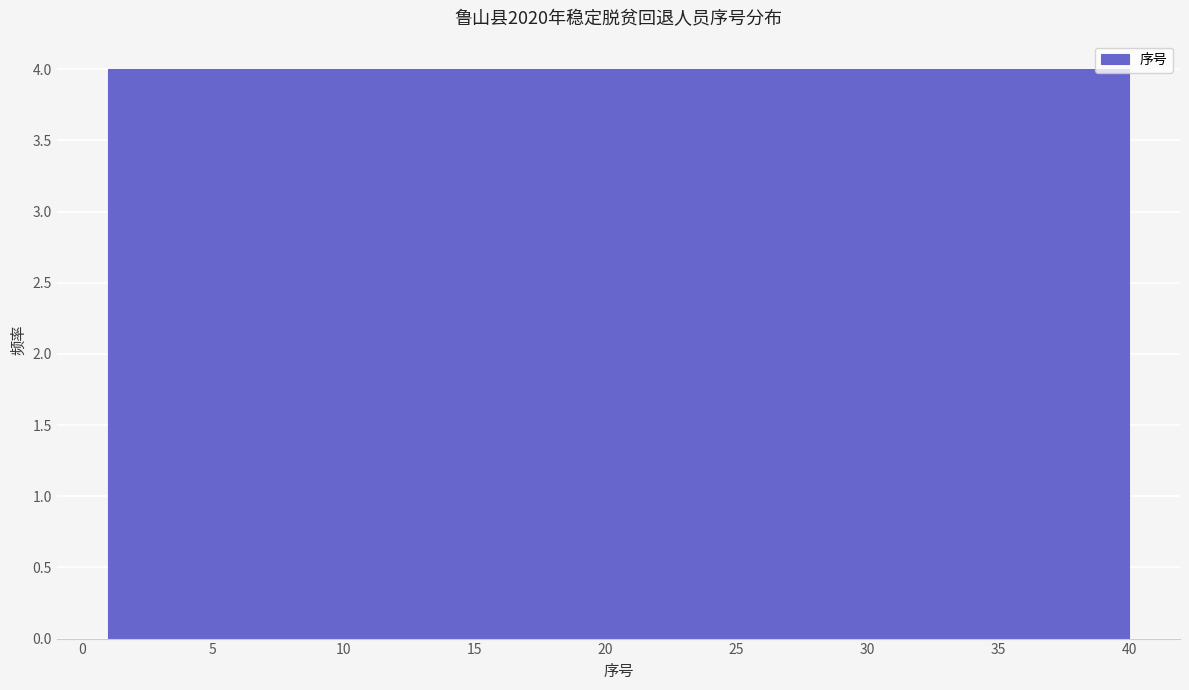

Reading left to right, transcribe this chart: for each bar, give the range it covers on the x-axis and its height. Neither the bar edges nor the heights are printed on the chart, so give them approximately, as read against the axes.

1.0 to 4.9: 4
4.9 to 8.8: 4
8.8 to 12.7: 4
12.7 to 16.6: 4
16.6 to 20.5: 4
20.5 to 24.4: 4
24.4 to 28.3: 4
28.3 to 32.2: 4
32.2 to 36.1: 4
36.1 to 40.0: 4